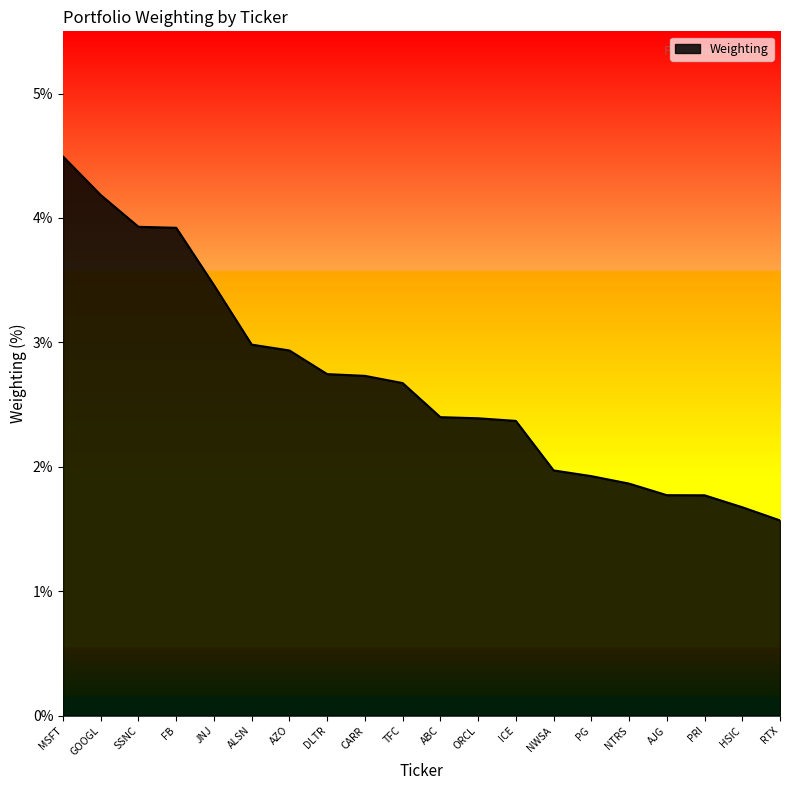

Reading left to right, transcribe all the data shown in this chart.

4.5	4.2	3.9	3.9	3.5	3.0	2.9	2.7	2.7	2.7	2.4	2.4	2.4	2.0	1.9	1.9	1.8	1.8	1.7	1.6